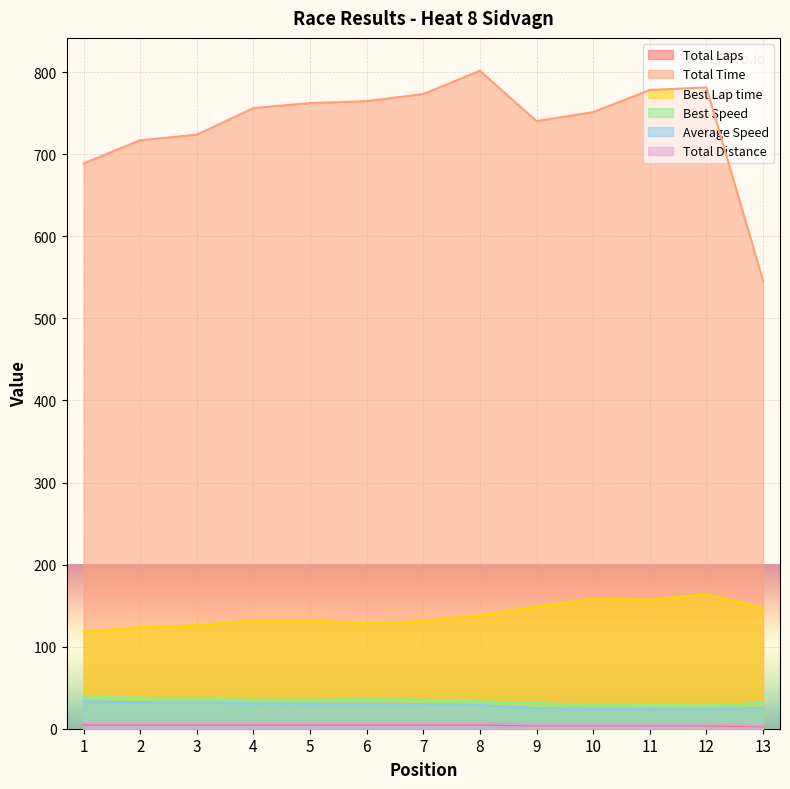

Which series has the largest range (max minus min)?

Total Time